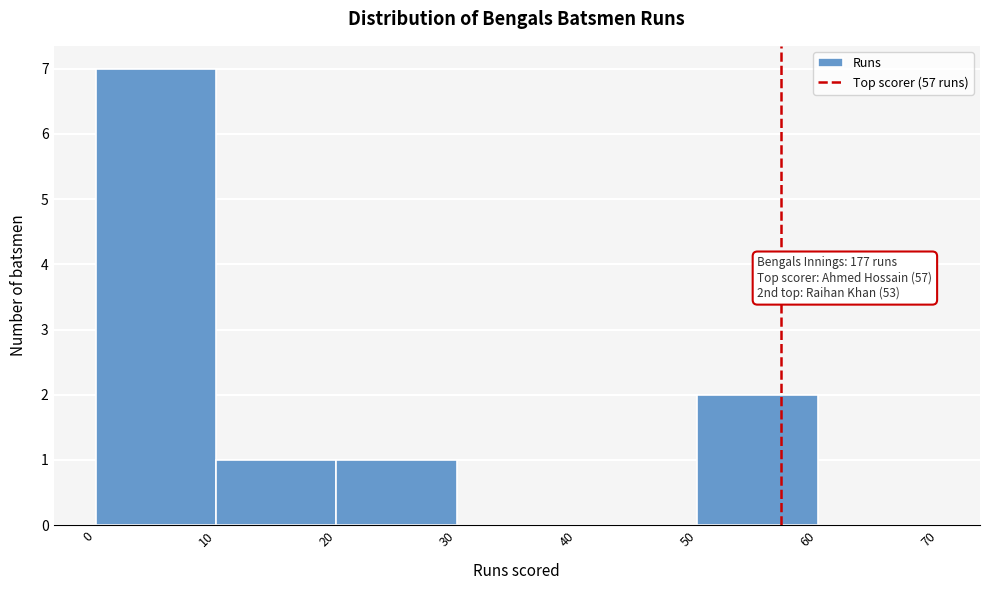

Which range on the x-axis has the tallest bar?

0 to 10